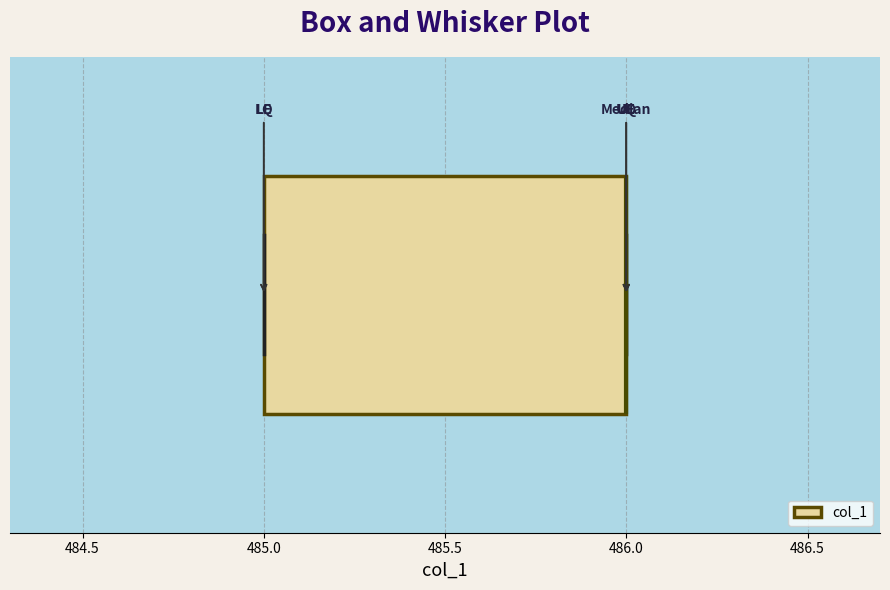

Where is the left edge of the box on the x-axis? The values are not printed on the chart, so give them approximately, as read against the axis.

485